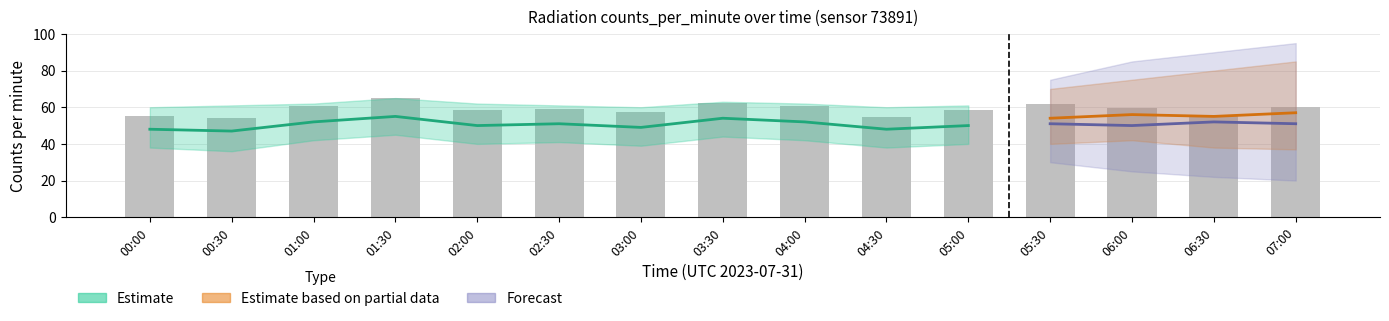

What is the difference between the maximum and minimum values?

11.0